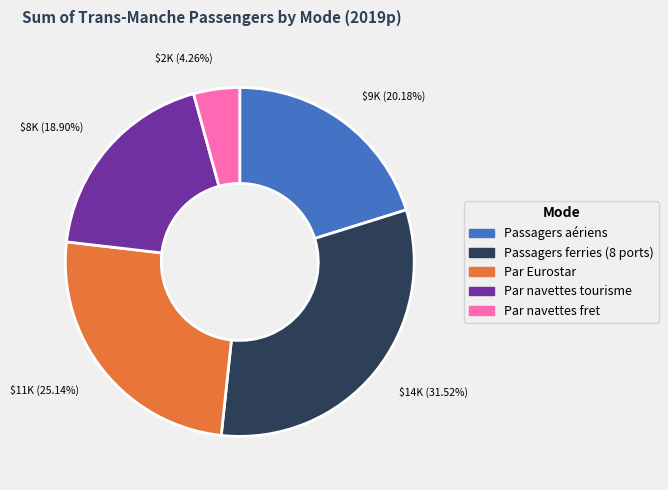

To the nearest percent, what percentage of the pie is Passagers aériens?

20%